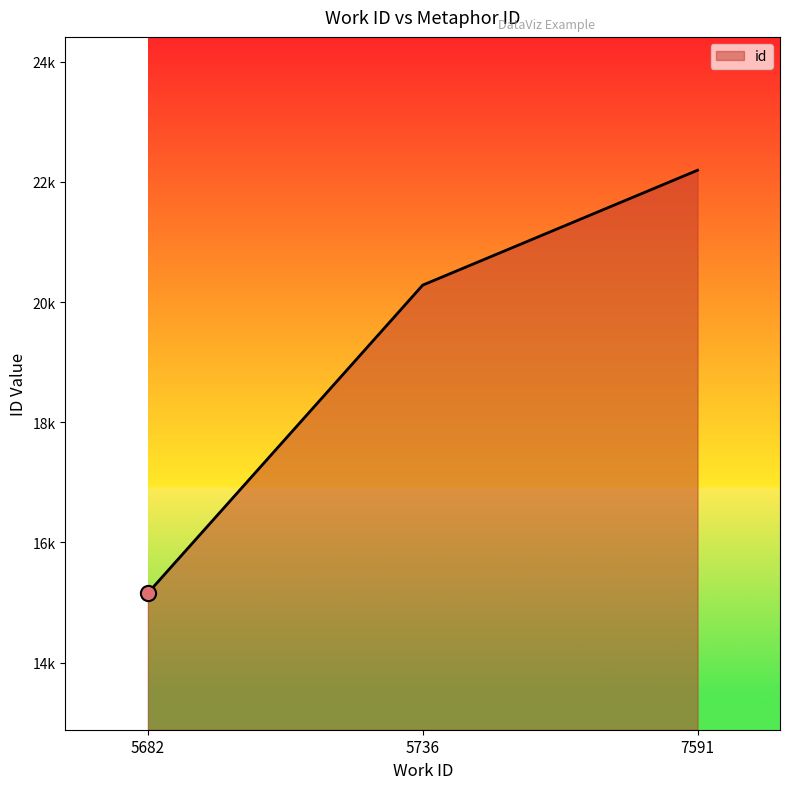

Does the chart have visible grid lines?

No